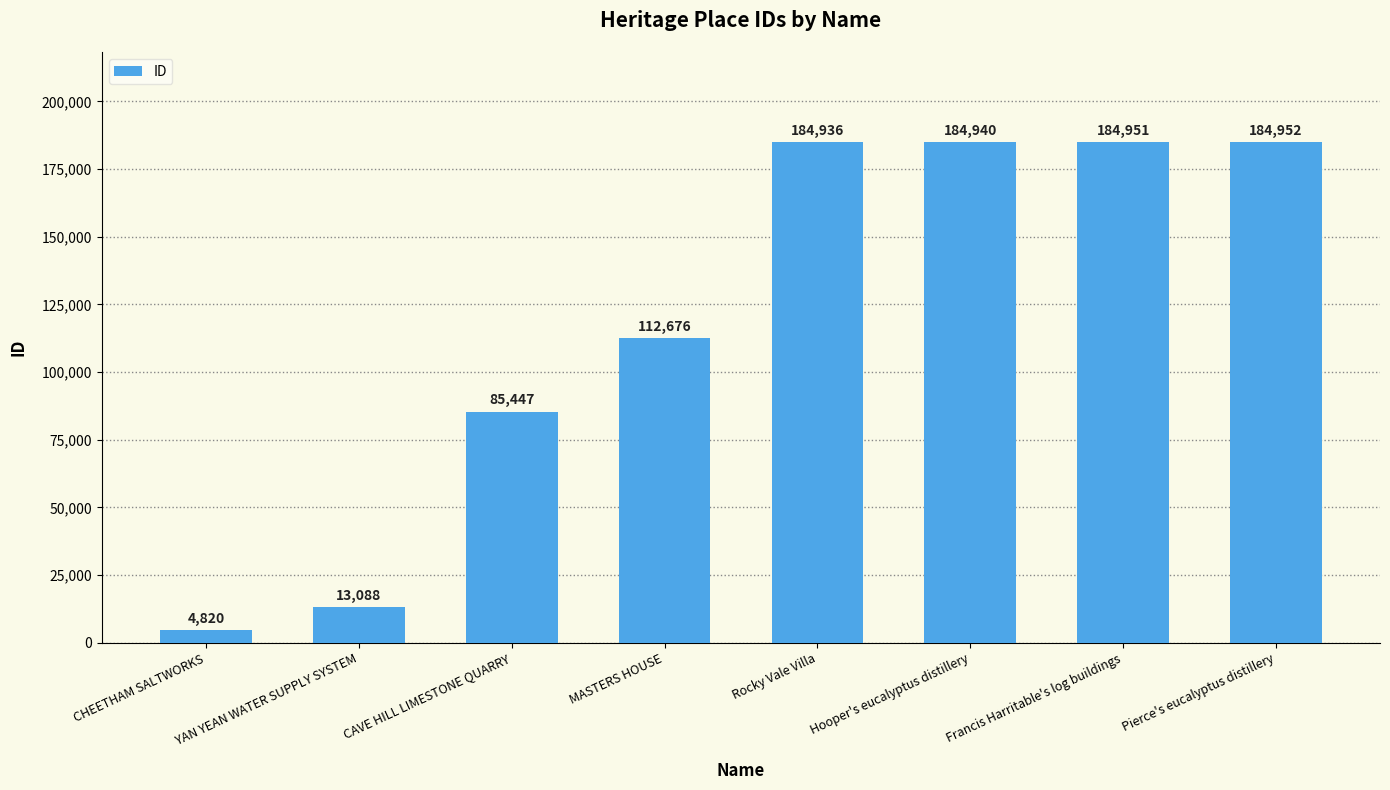

What is the label of the 7th bar from the right?

YAN YEAN WATER SUPPLY SYSTEM